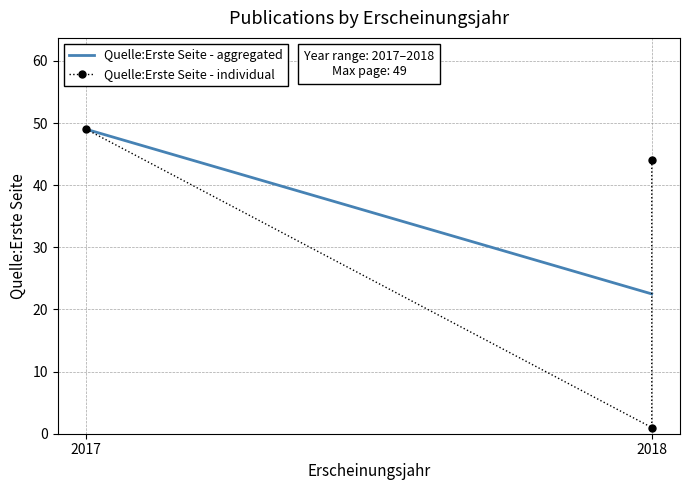

Reading left to right, list all the values displayed in this chart.

44	1	49